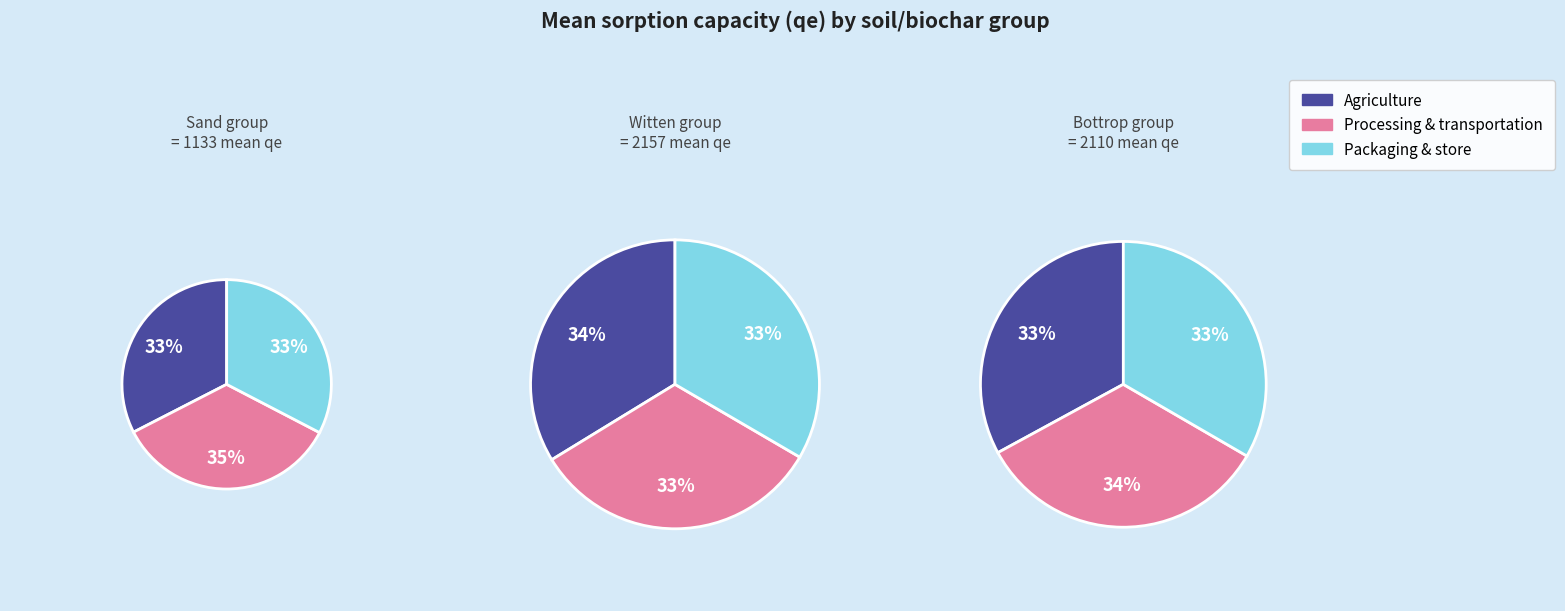

Does B+PB account for over 50% of the chart?

No